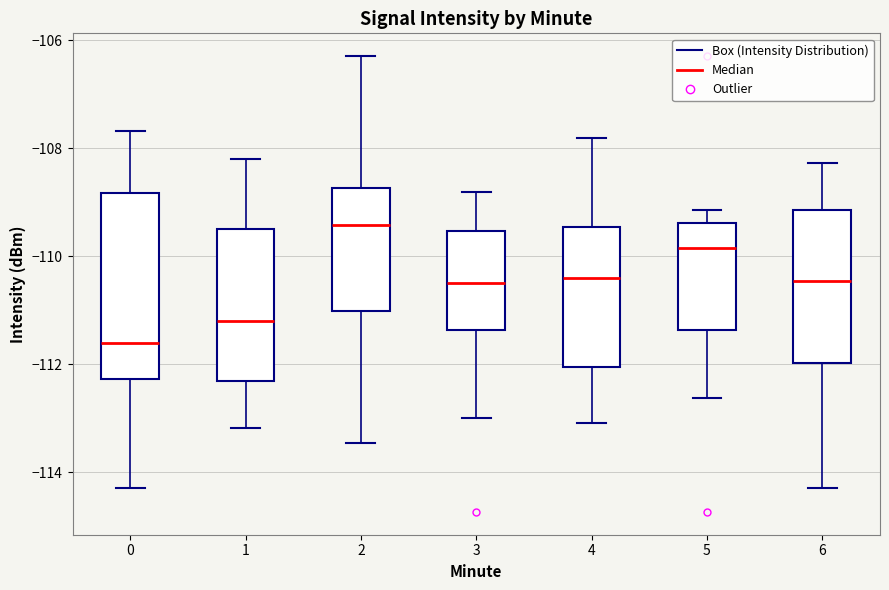

Where does the upper whisker of the box at x = 3 end on the y-axis? The values are not printed on the chart, so give them approximately, as read against the axis.

-108.8